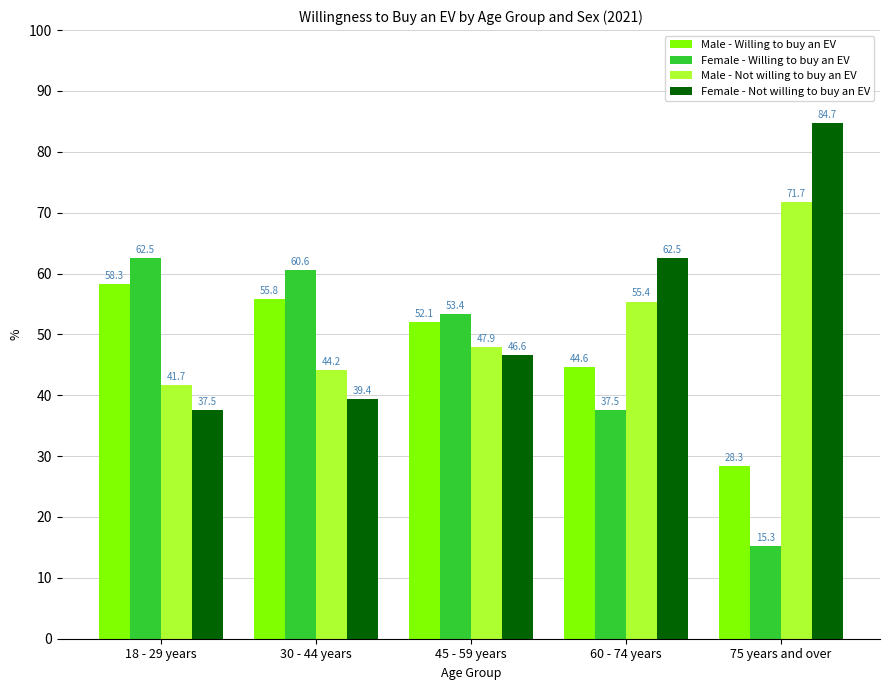

Rank the categories by Male - Not willing to buy an EV value from lowest to highest.

18 - 29 years, 30 - 44 years, 45 - 59 years, 60 - 74 years, 75 years and over